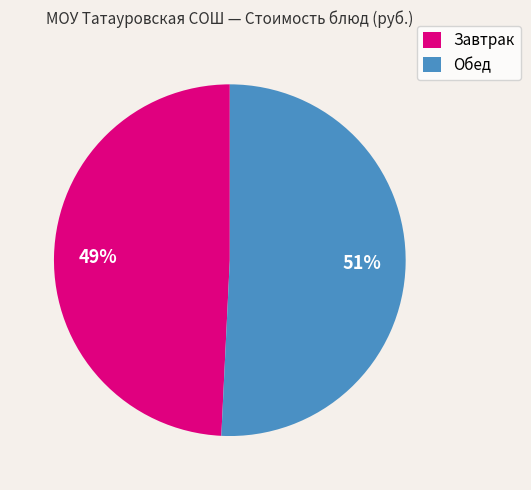

Count the number of slices in the pie.

2